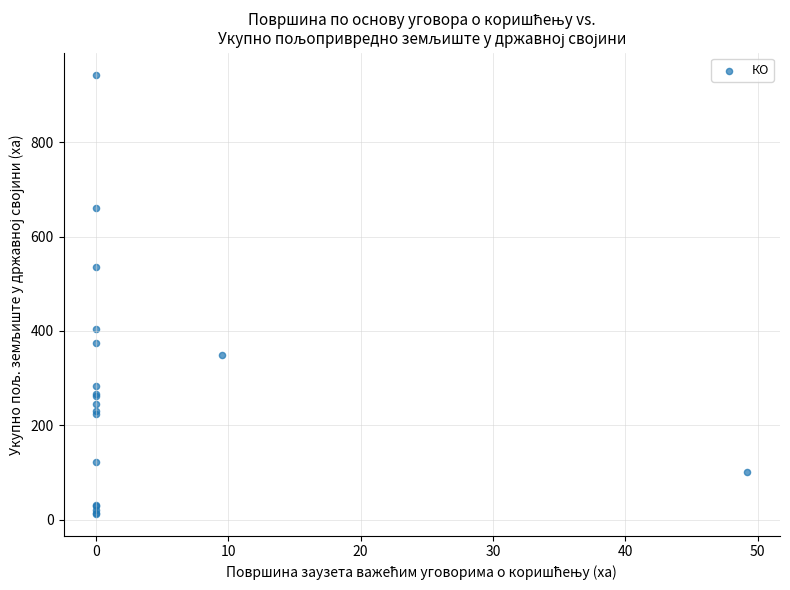

What Y value in the scatter plot is closest to 477?

536.5